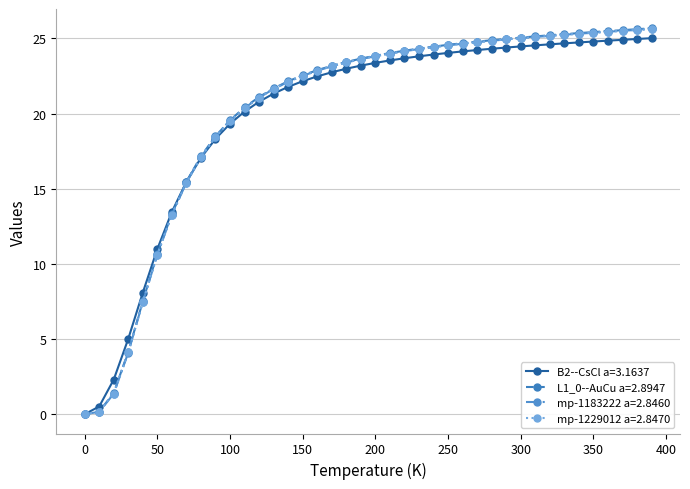

What is the value of the L1_0--AuCu a=2.8947 point at the 14th from the left?

21.7